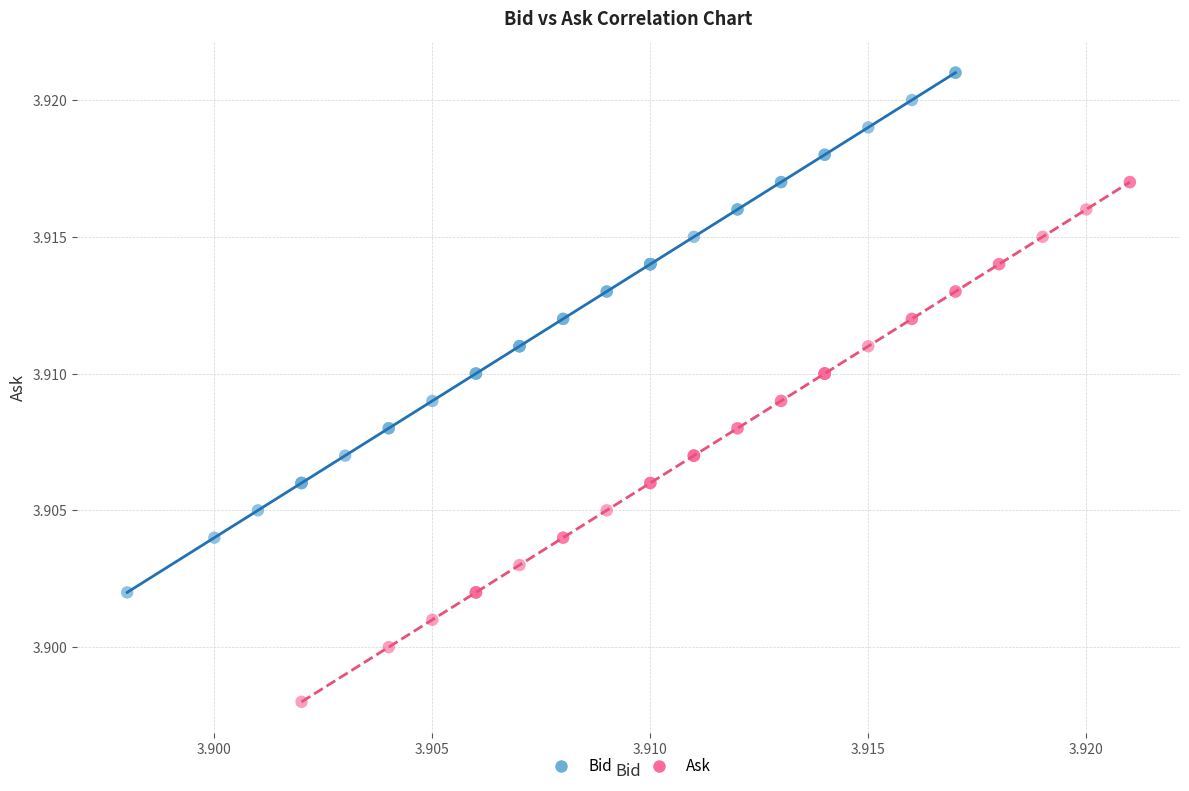

Which series reaches the maximum Y coordinate?

Bid